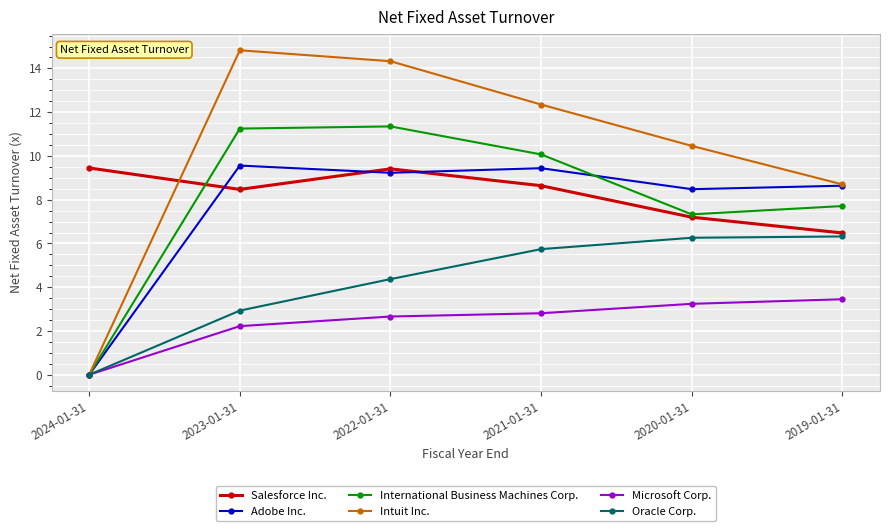

True or false: Salesforce Inc. and Intuit Inc. intersect in this chart.

True